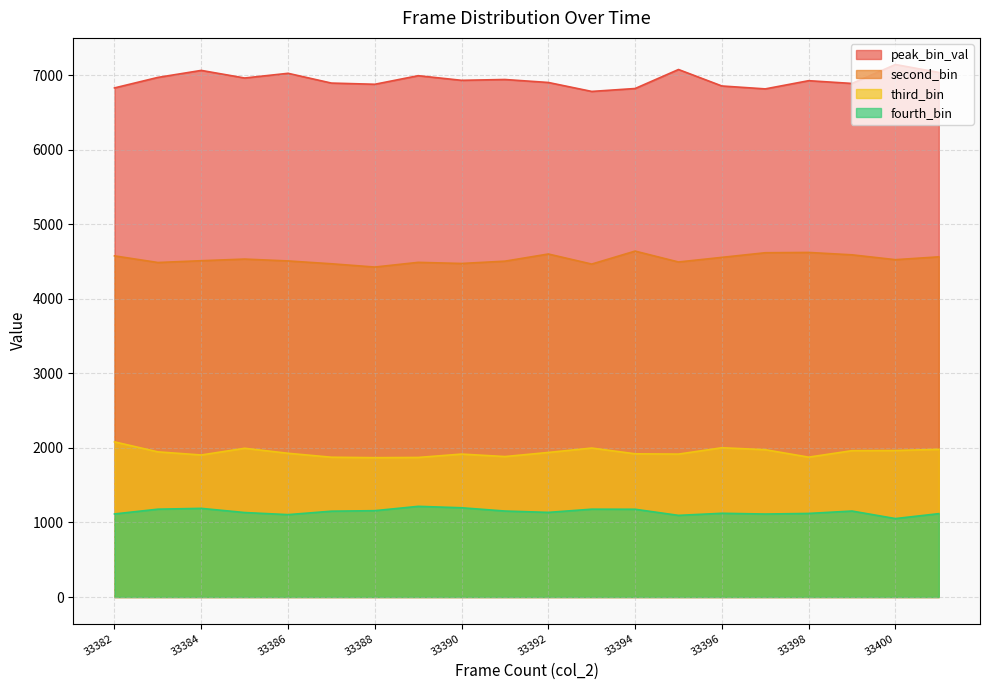

What is the spread (max minus min) of values at 33399?

5736